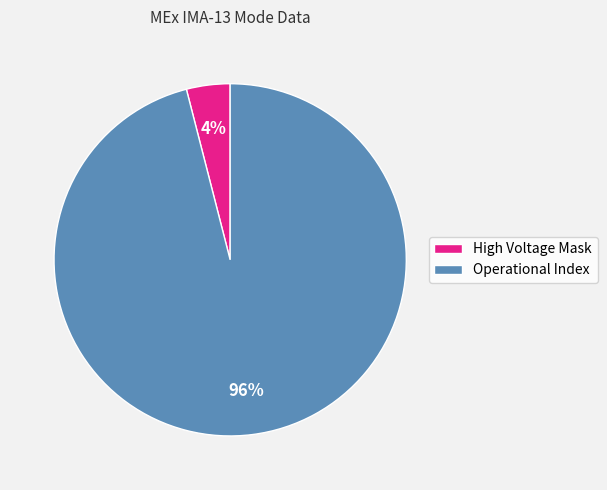

Is the sum of High Voltage Mask and Operational Index greater than half?

Yes